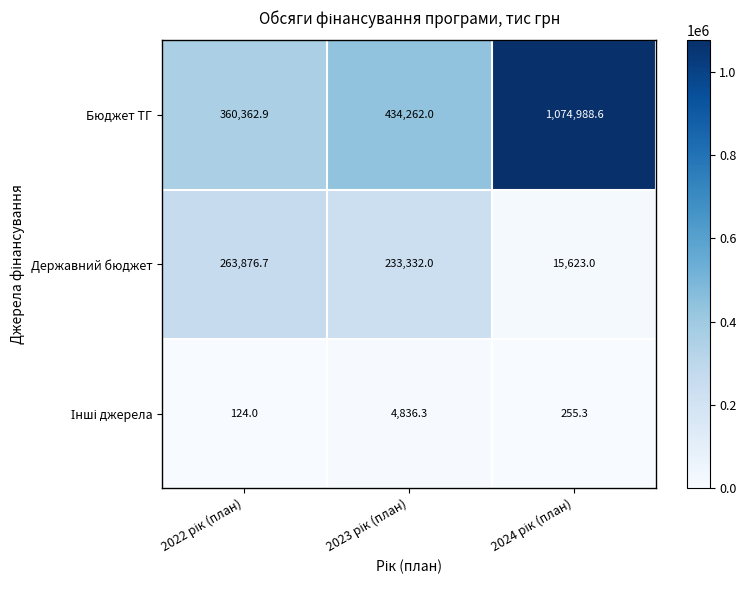

Which series has the largest total across all categories?

Бюджет ТГ